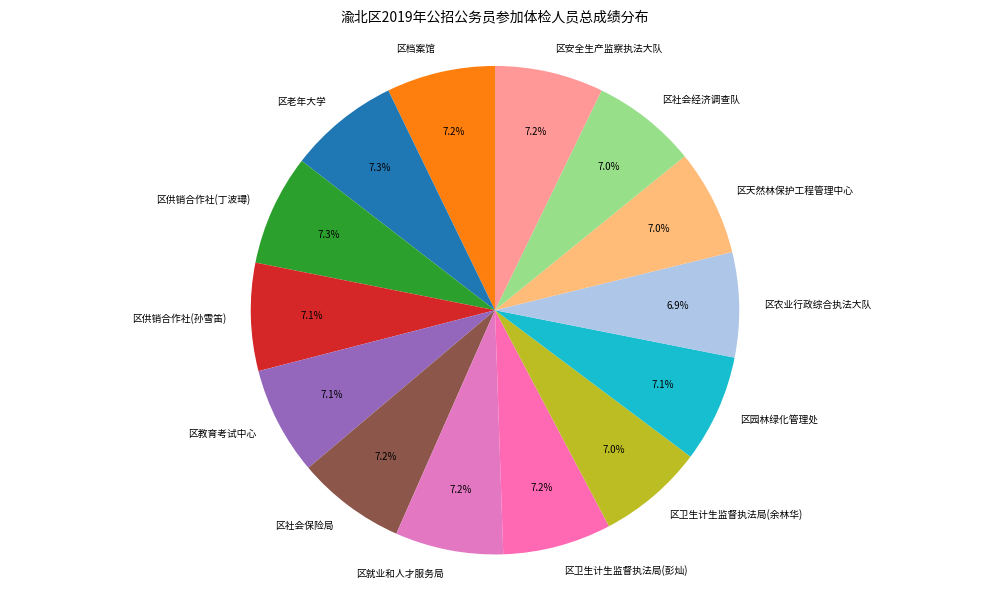

Does 区安全生产监察执法大队 account for over 50% of the chart?

No